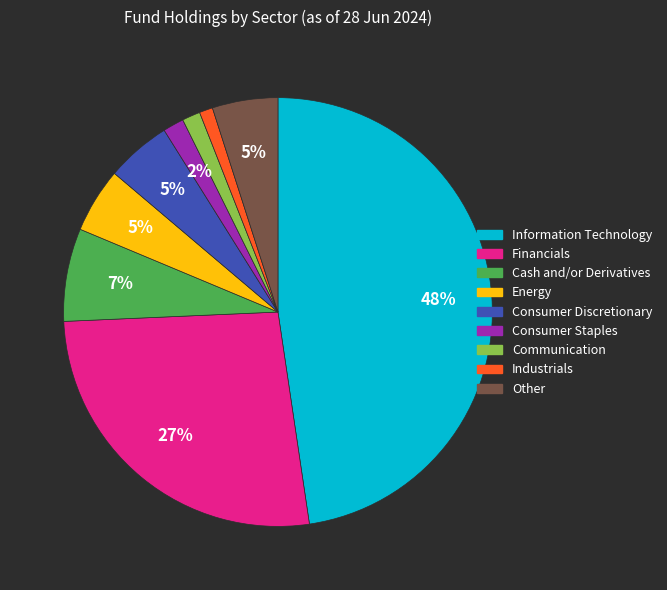

Count the number of slices in the pie.

9